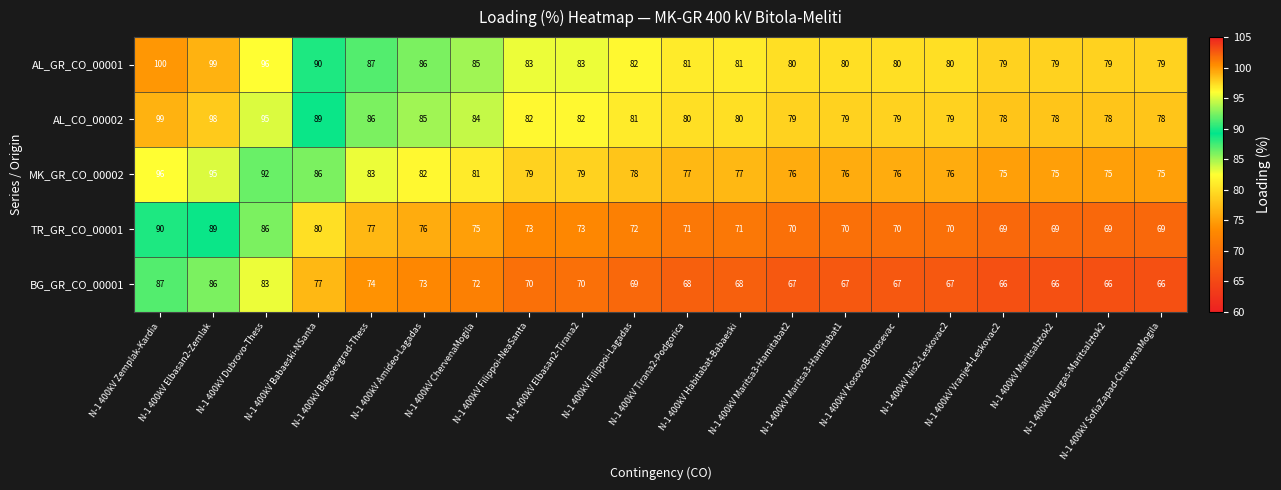

What is the minimum value for BG_GR_CO_00001?

66